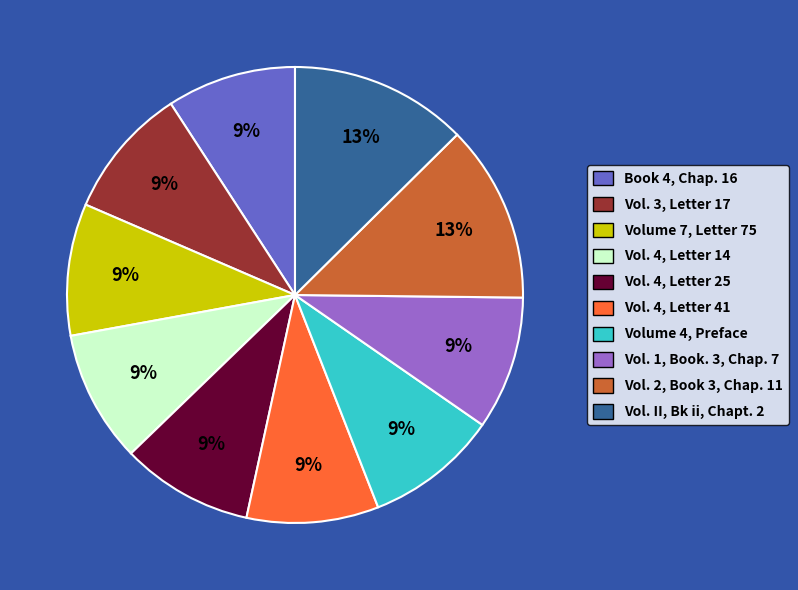

Do Vol. II, Bk ii, Chapt. 2 and Volume 7, Letter 75 together represent more than half of the pie?

No